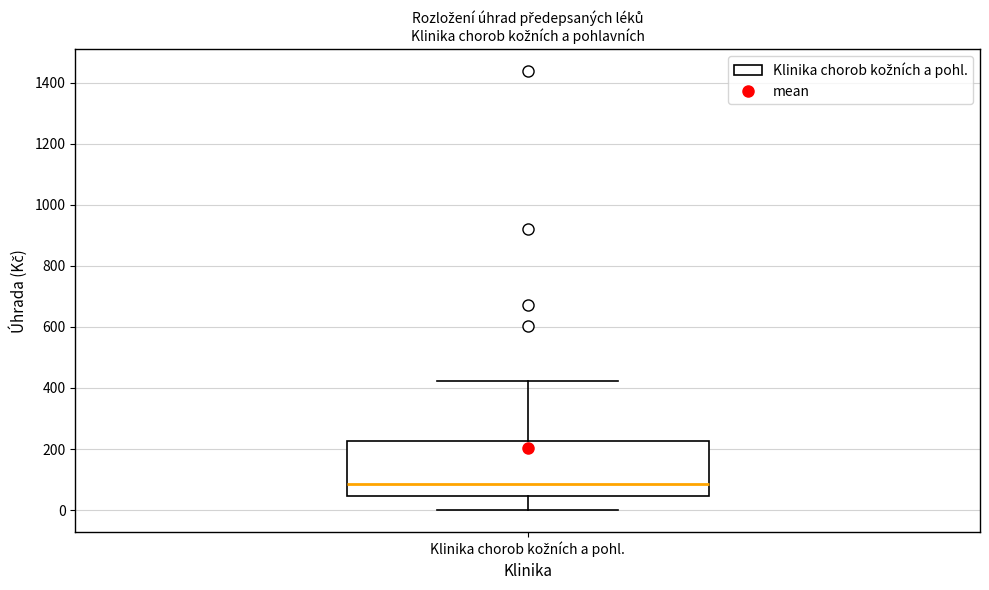

Where is the upper edge of the box for Klinika chorob kožních a pohl. on the y-axis? The values are not printed on the chart, so give them approximately, as read against the axis.

220